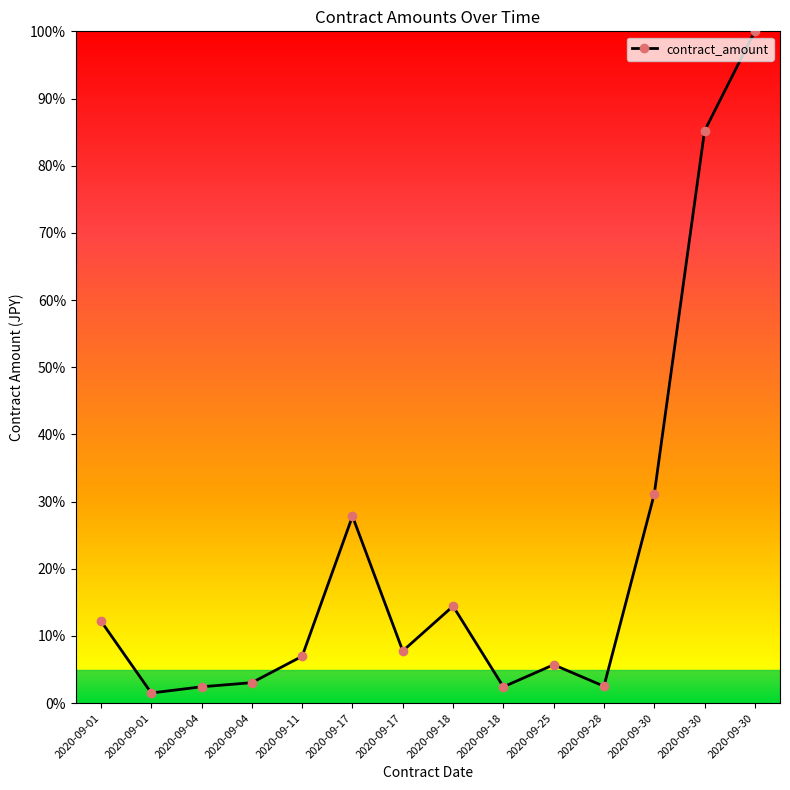

Between 2020-09-28 and 2020-09-17, which is larger?

2020-09-17